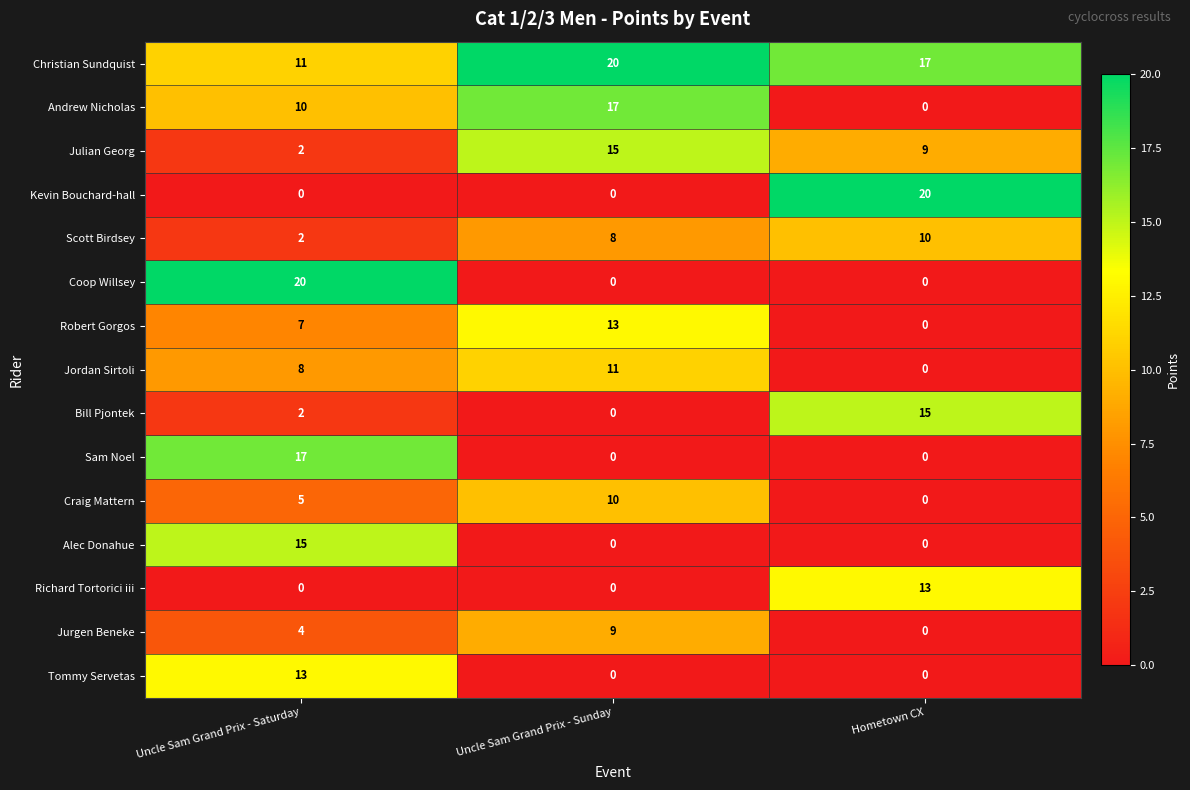

How many Bill Pjontek values are between 0 and 15?

3